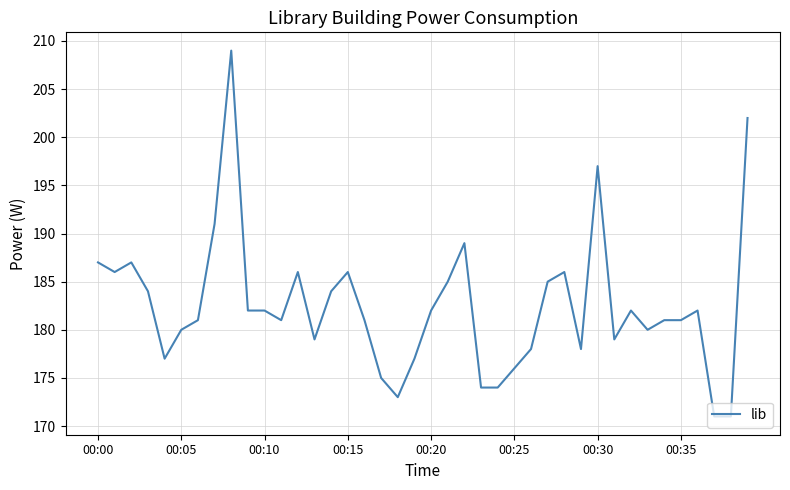

What is the smallest value displayed?

171